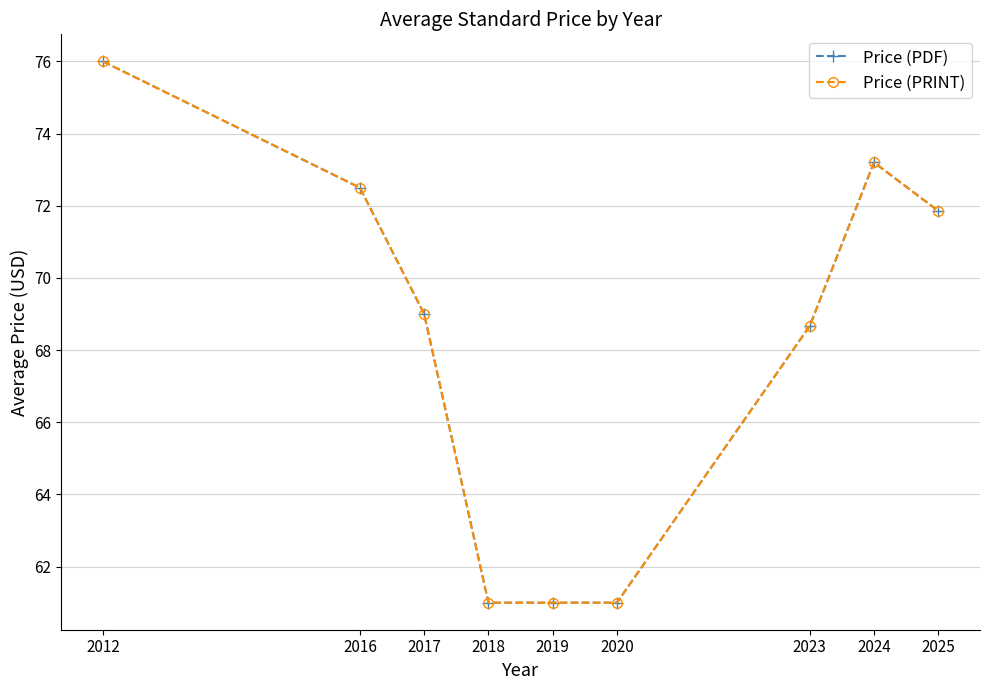

List the labels in order of Price (PRINT) value, smallest first.

2018, 2019, 2020, 2023, 2017, 2025, 2016, 2024, 2012